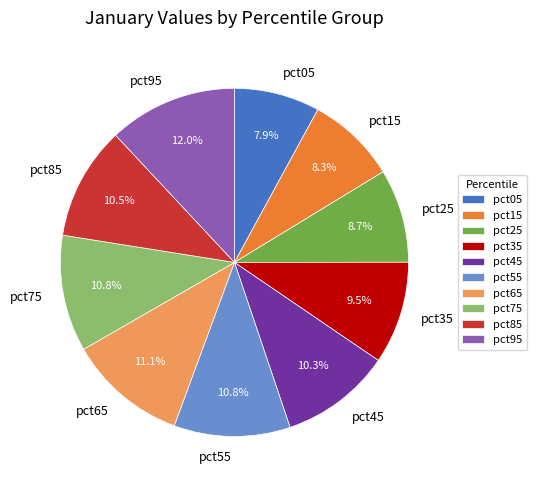

Does pct65 represent more than half of the total?

No